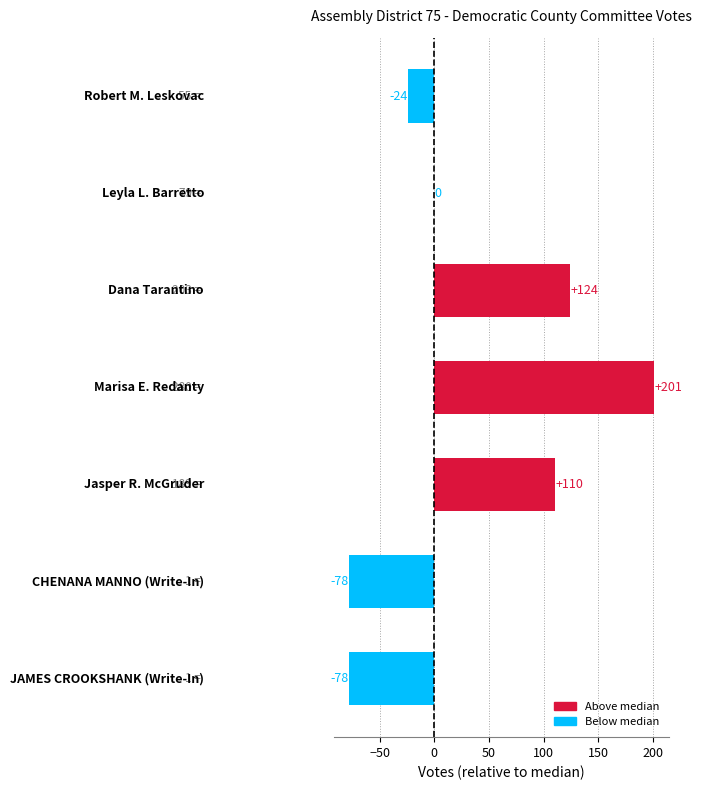

What is the sum of all values?

255